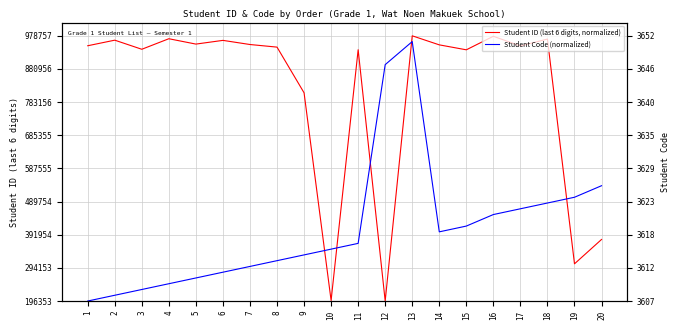

At which category is the sum across all series the highest?

13